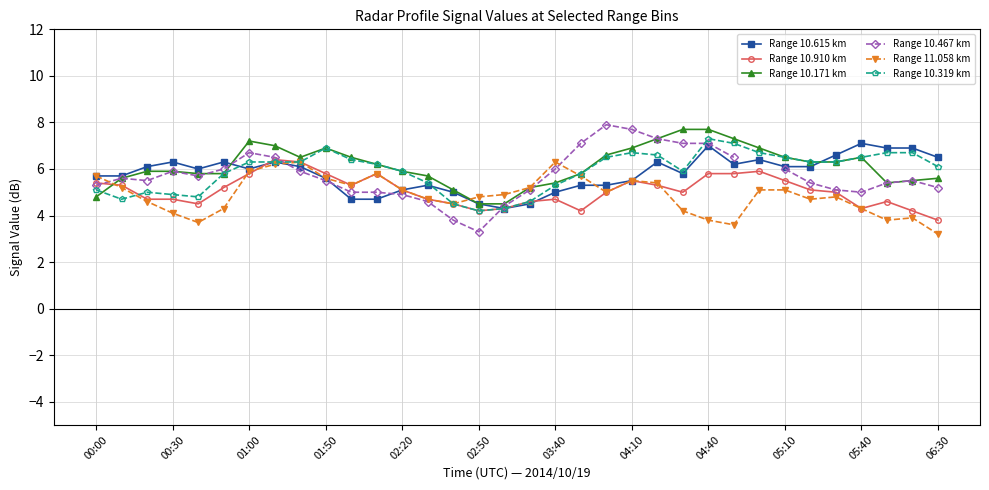

What is the maximum value for Range 10.171 km?

7.7